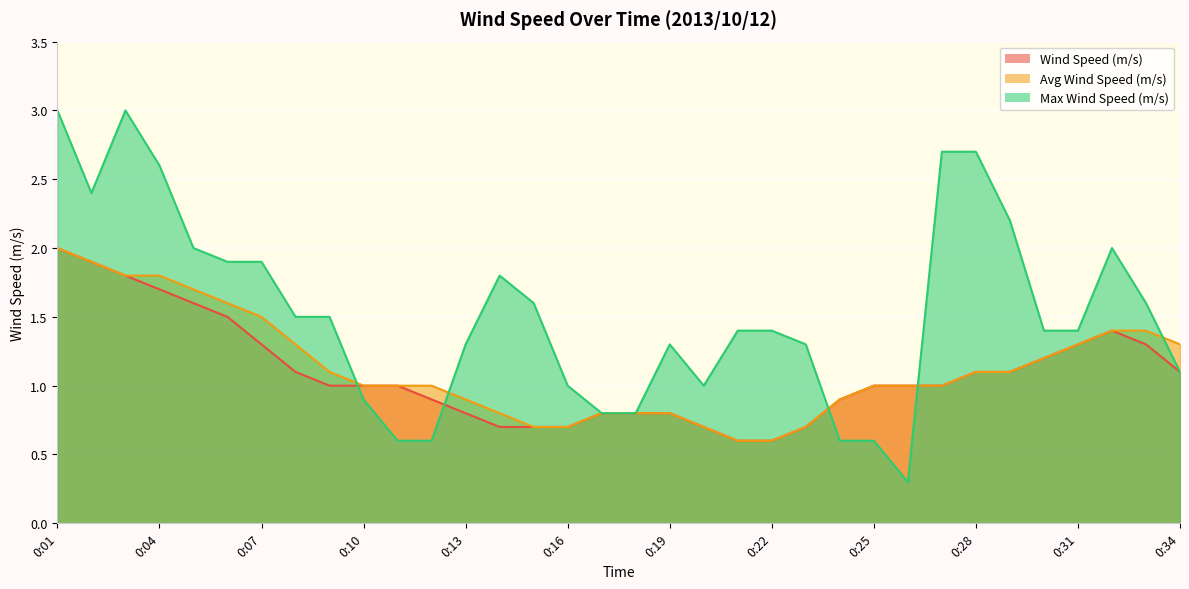

Where does the Max Wind Speed (m/s) series first go above 1?

0:01